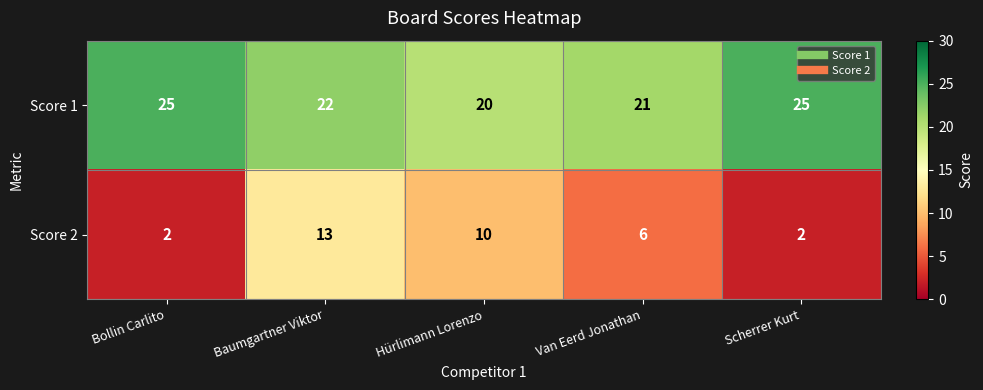

At how many categories does at least one series exceed 9?

5